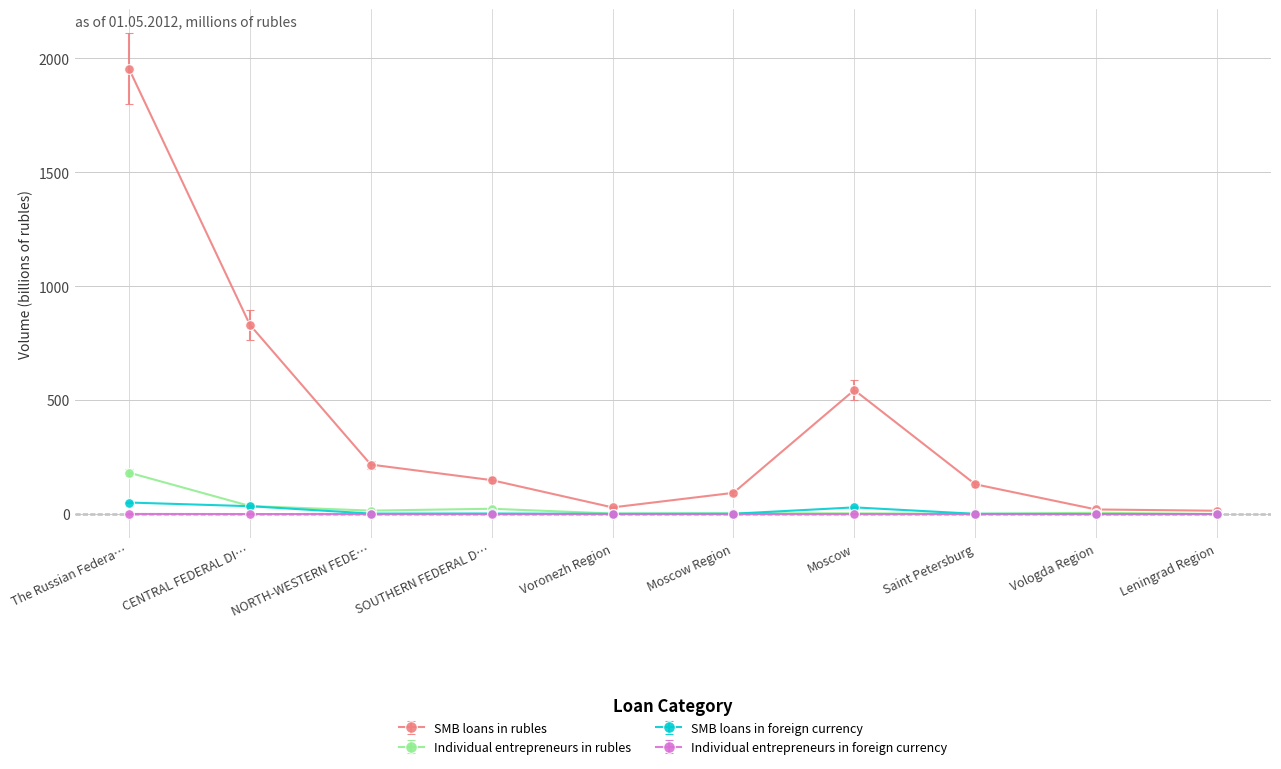

Is the value of SMB loans in rubles at Vologda Region greater than the value of SMB loans in foreign currency at Saint Petersburg?

Yes